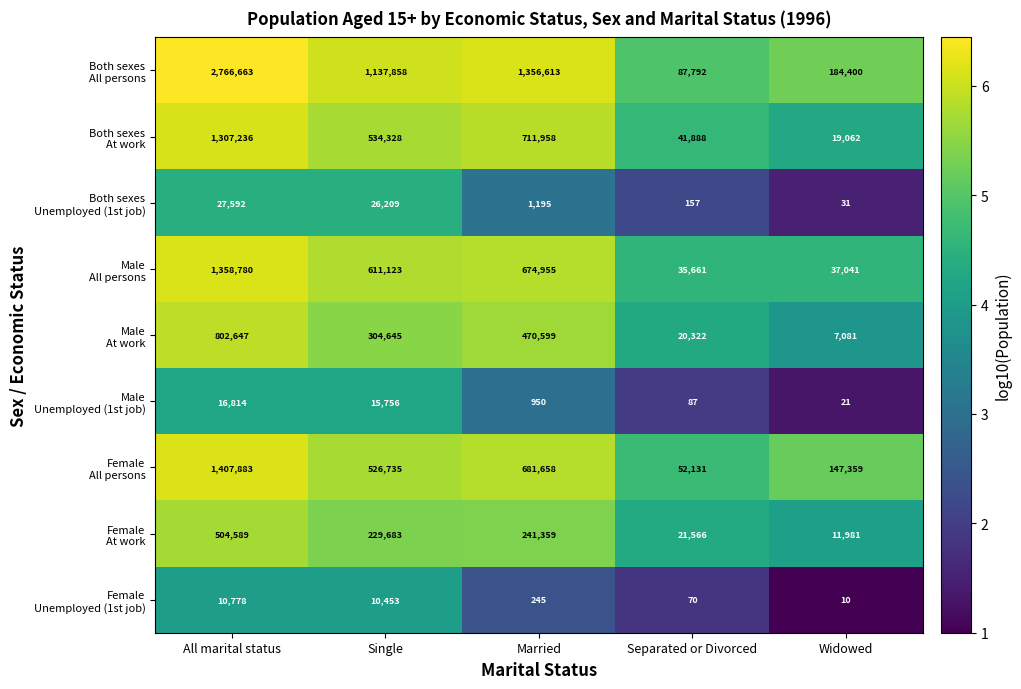

What is the difference between the highest and lowest values at Separated or Divorced?

87722